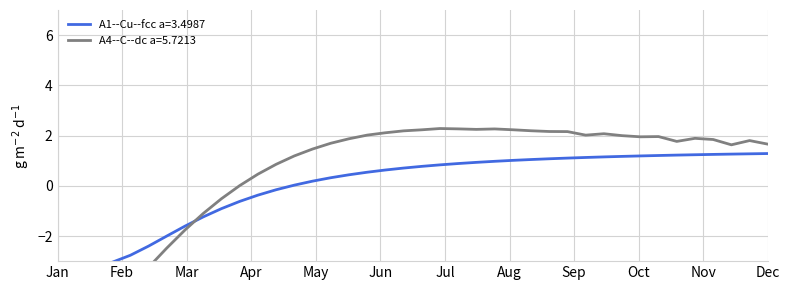

True or false: A1--Cu--fcc a=3.4987 has a value of 1.3 at Dec.

True